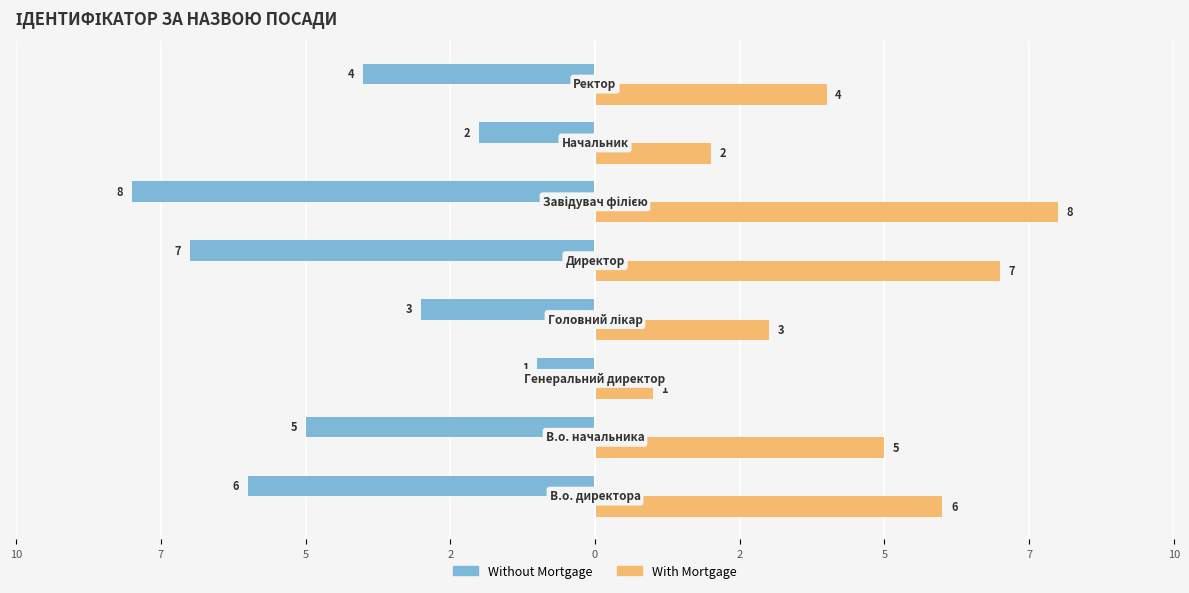

What are all the series names shown in the legend?

Without Mortgage, With Mortgage